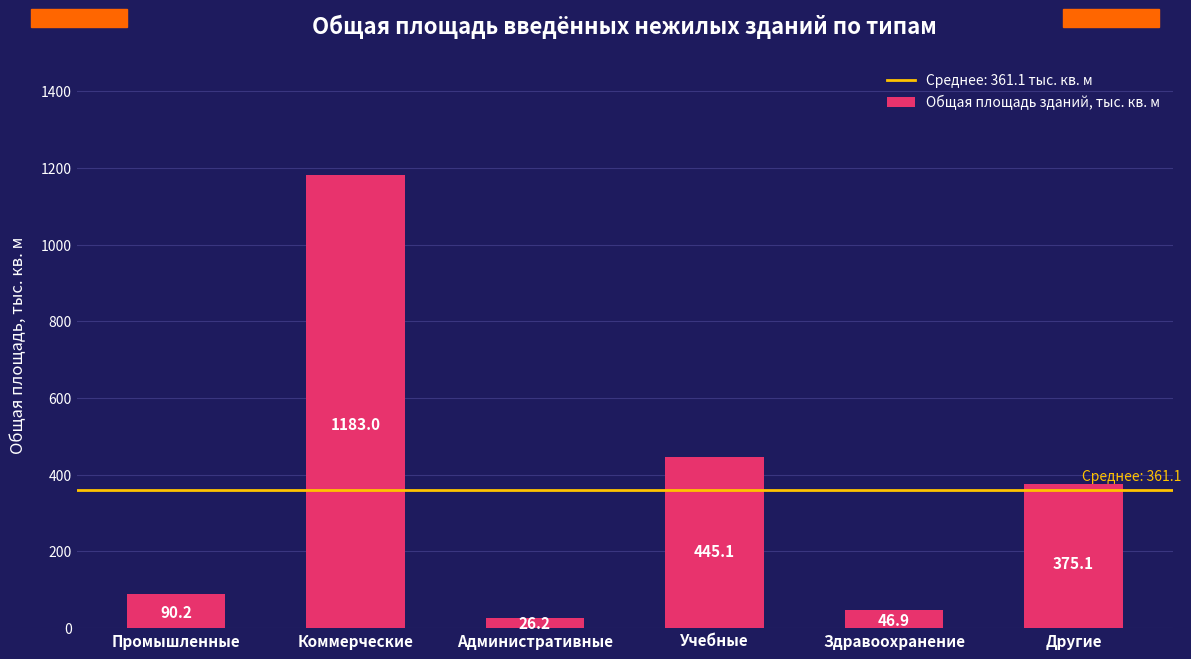

Rank the categories by value from highest to lowest.

Коммерческие, Учебные, Другие, Промышленные, Здравоохранение, Административные